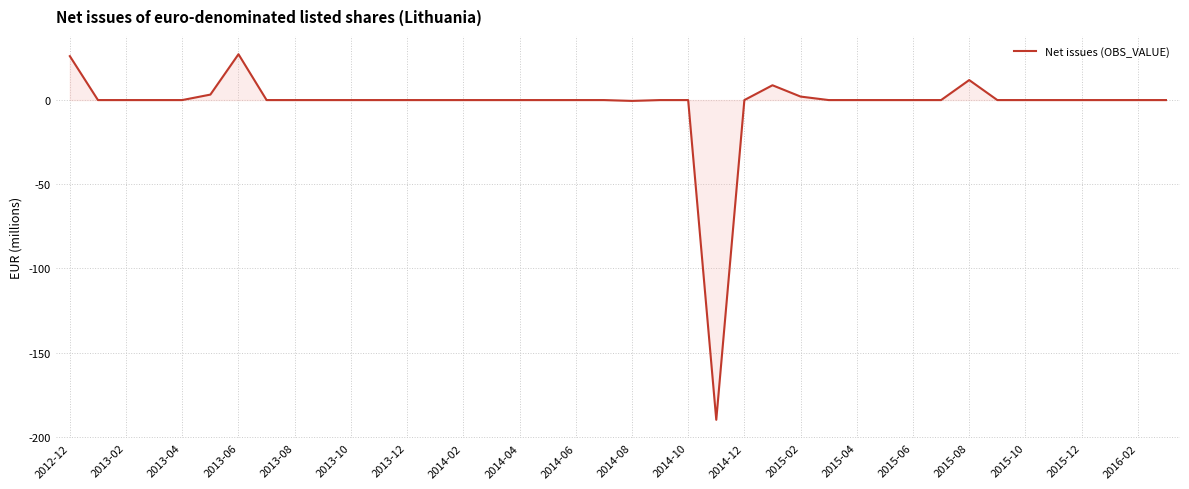

What is the smallest value displayed?

-189.9